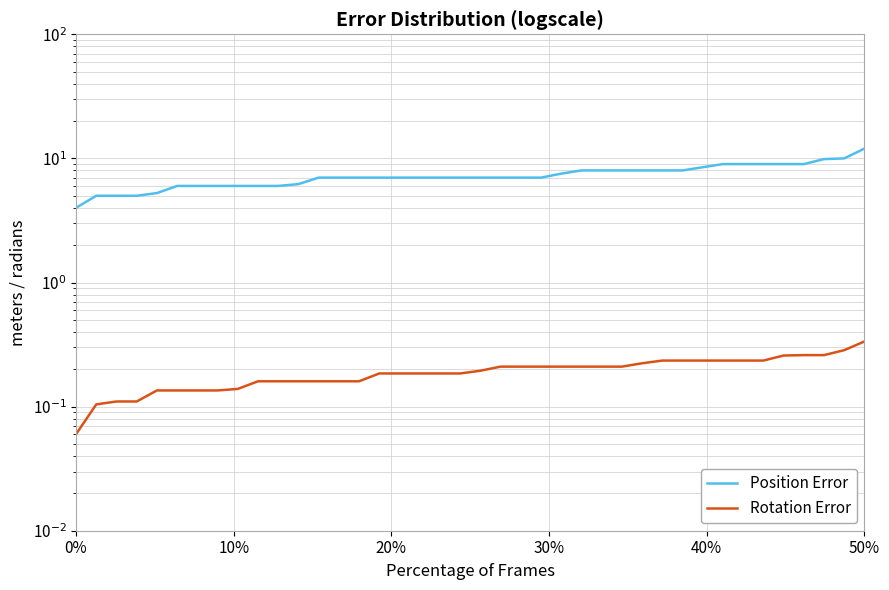

What is the average value of the Rotation Error series?

0.2